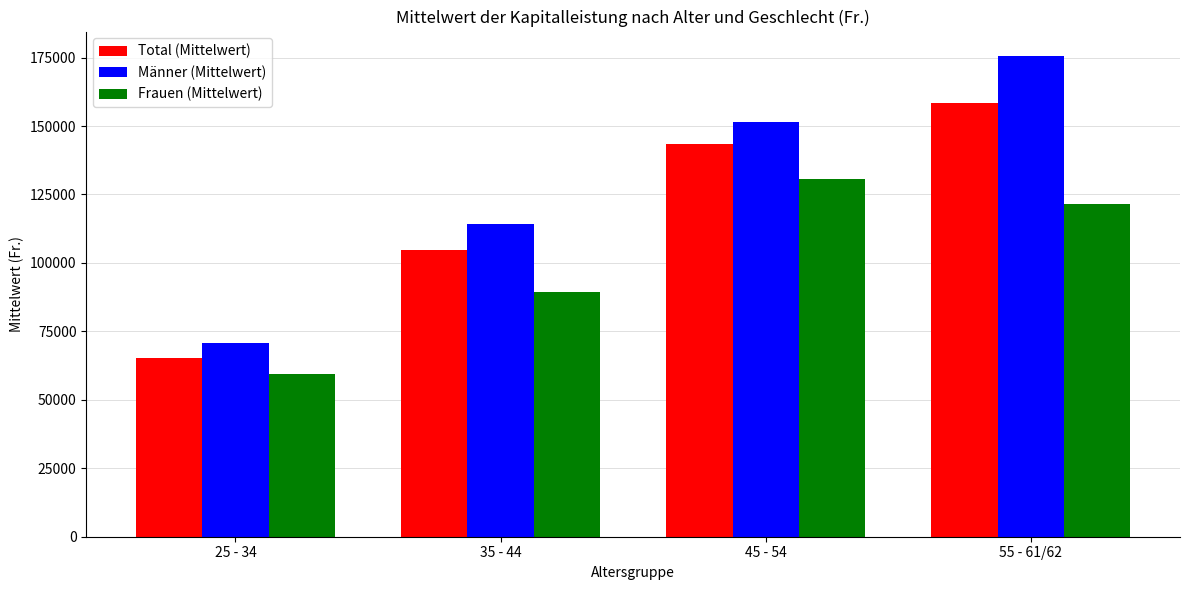

The value of Frauen (Mittelwert) at 55 - 61/62 is 63201.3. True or false?

False